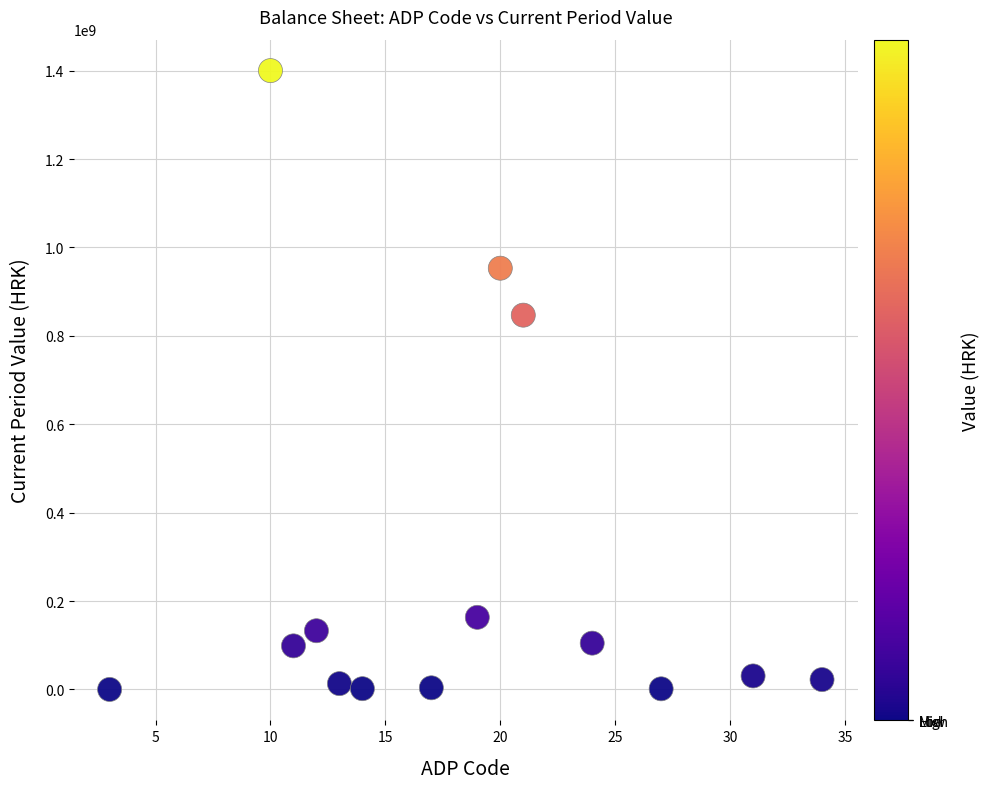

What Y value in the scatter plot is closest to 700044544?

846818715